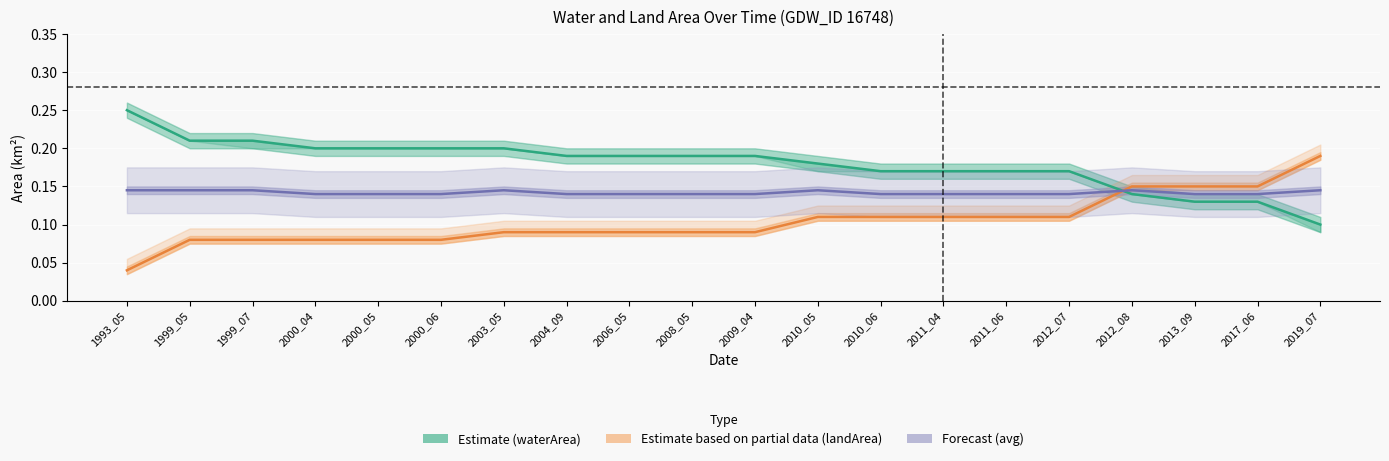

Rank the series by their maximum value, from highest to lowest.

waterArea (Estimate), landArea (Partial), Forecast (avg)